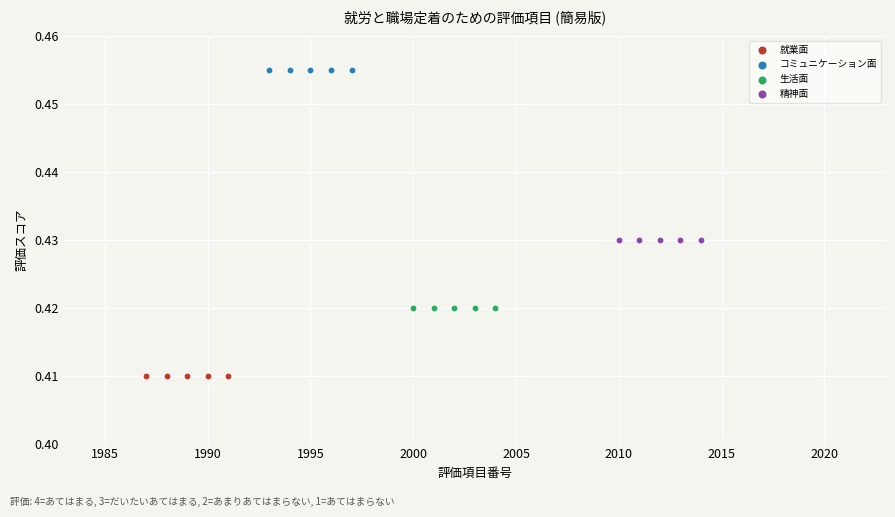

Which series reaches the minimum Y coordinate?

就業面